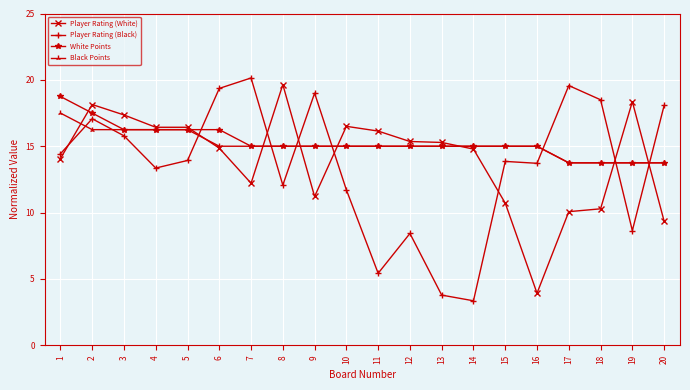

What is the value of the Black Points point at the 20th from the left?

13.8